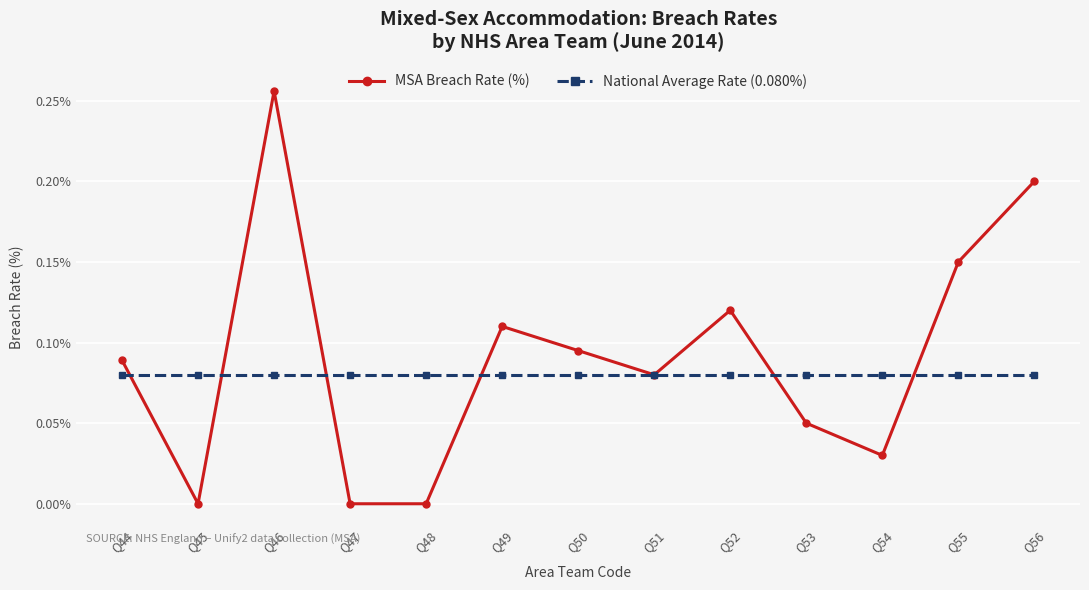

What are all the series names shown in the legend?

MSA Breach Rate (%), National Average Rate (0.080%)